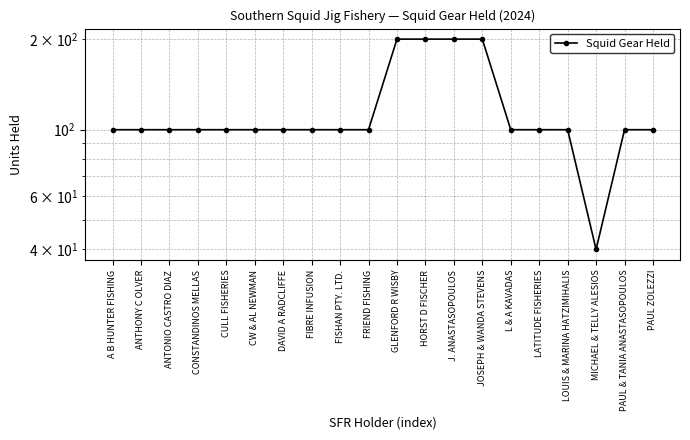

How many distinct data groups are displayed?

1